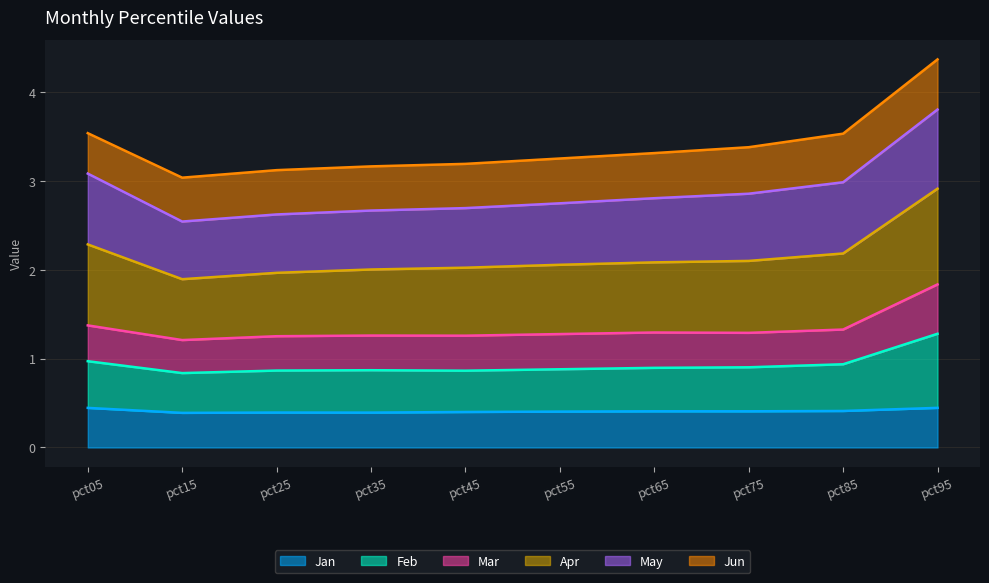

True or false: Jan has a value of 0.4 at pct55.

True